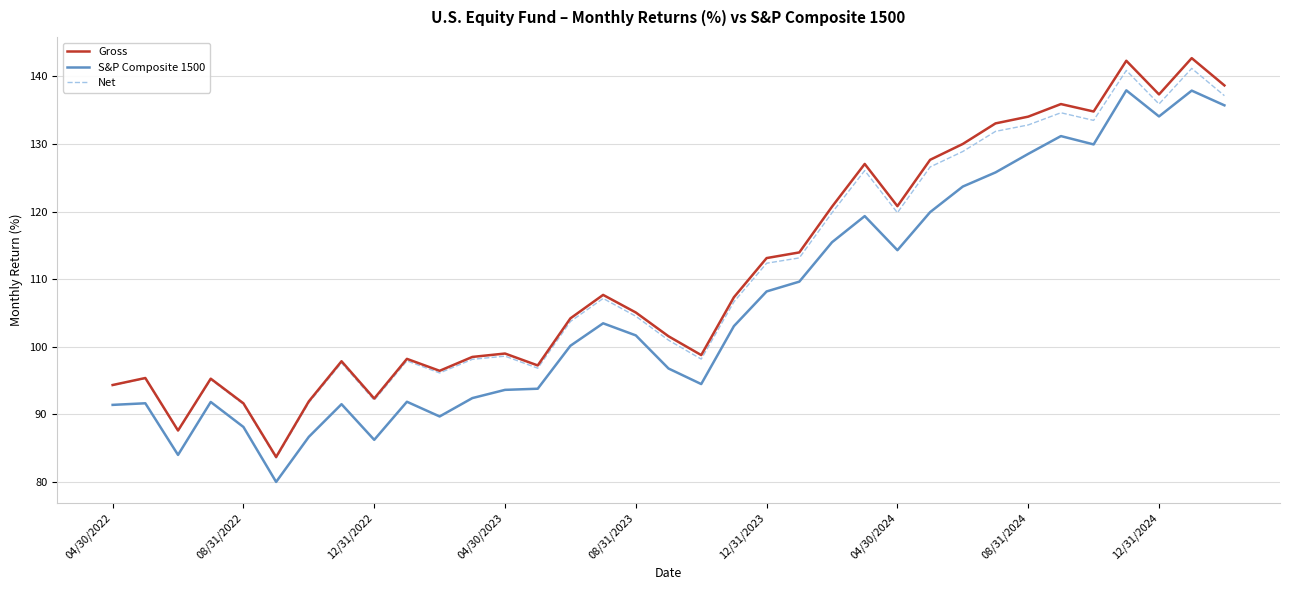

True or false: Gross and S&P Composite 1500 cross at least once.

False